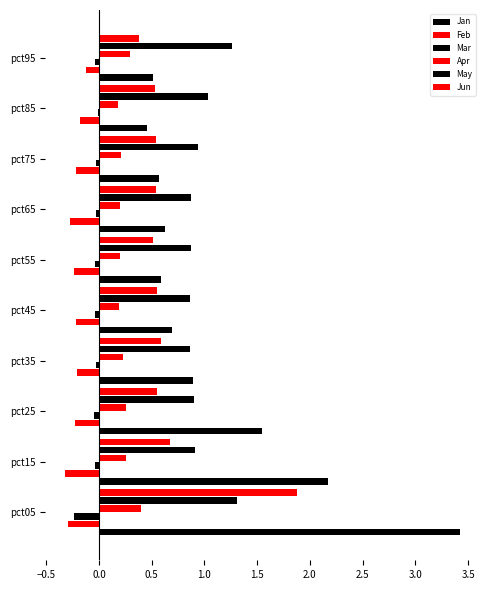

How many data points does each series have?

10